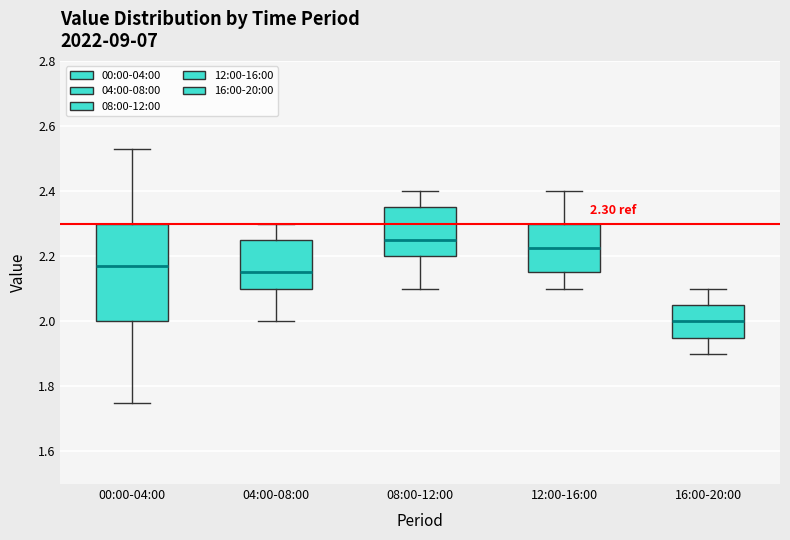

Which box has the highest median line?

08:00-12:00